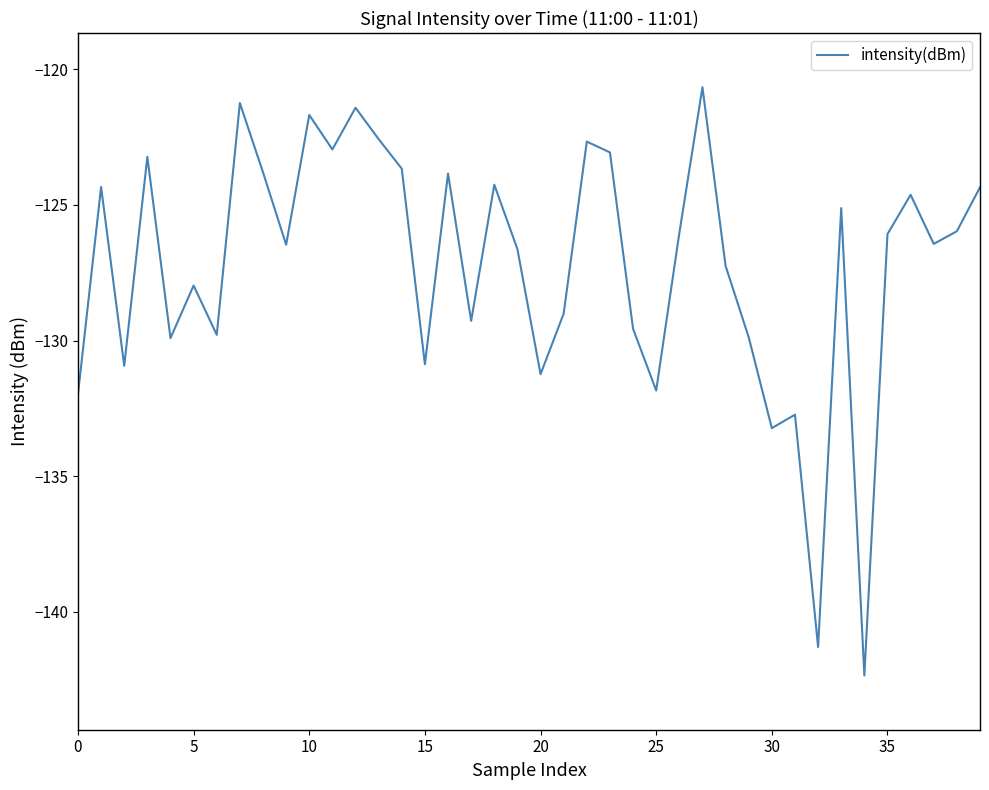

What is the maximum value shown in the chart?

-120.7